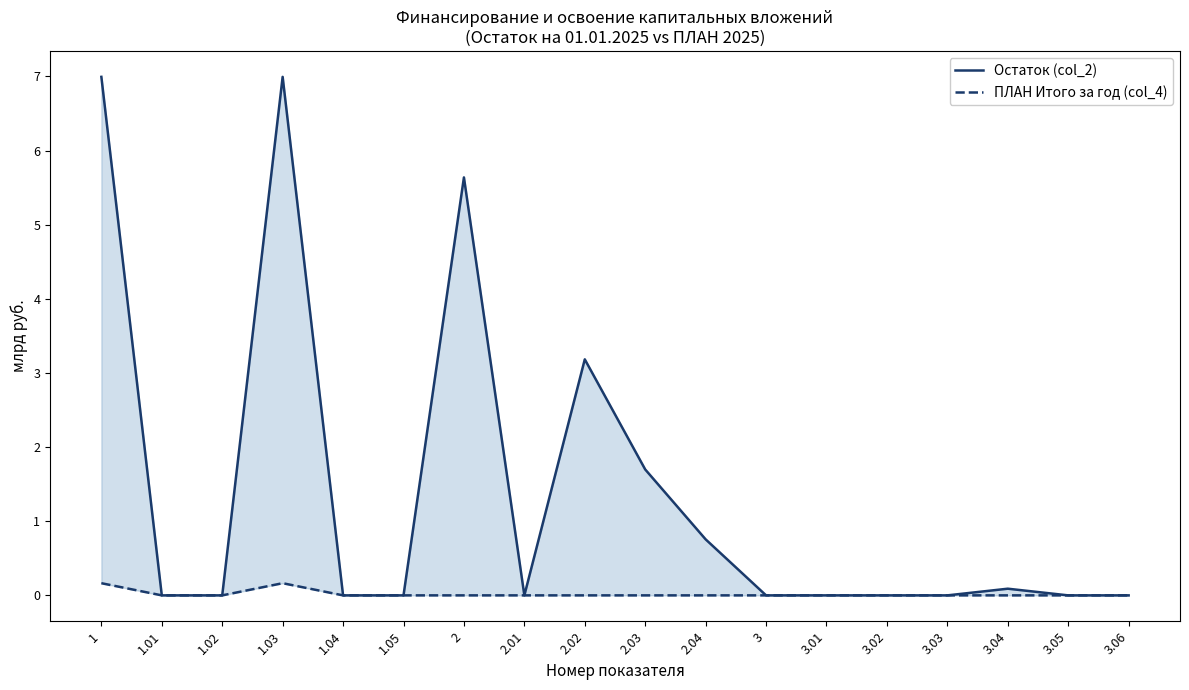

True or false: ПЛАН Итого за год (col_4) has a value of -0.1 at 3.01.

False